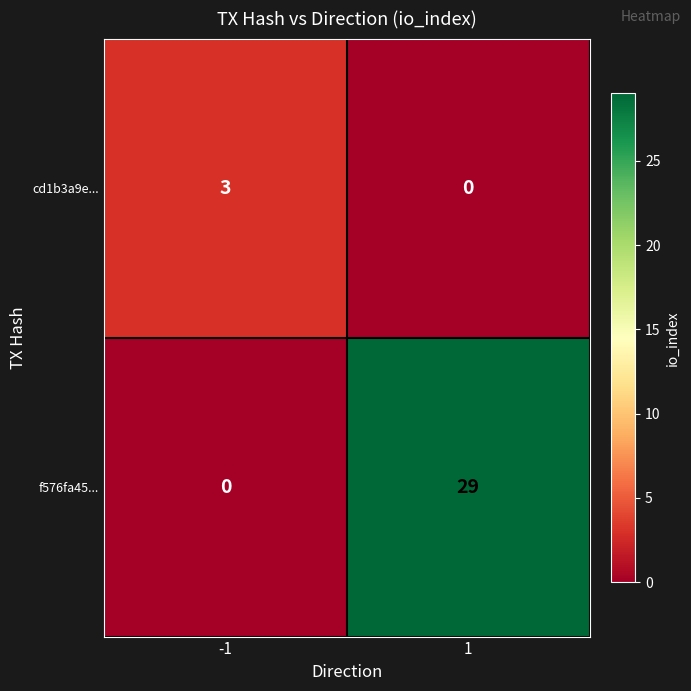

True or false: cd1b3a9e... has a value of 0 at 1.

True